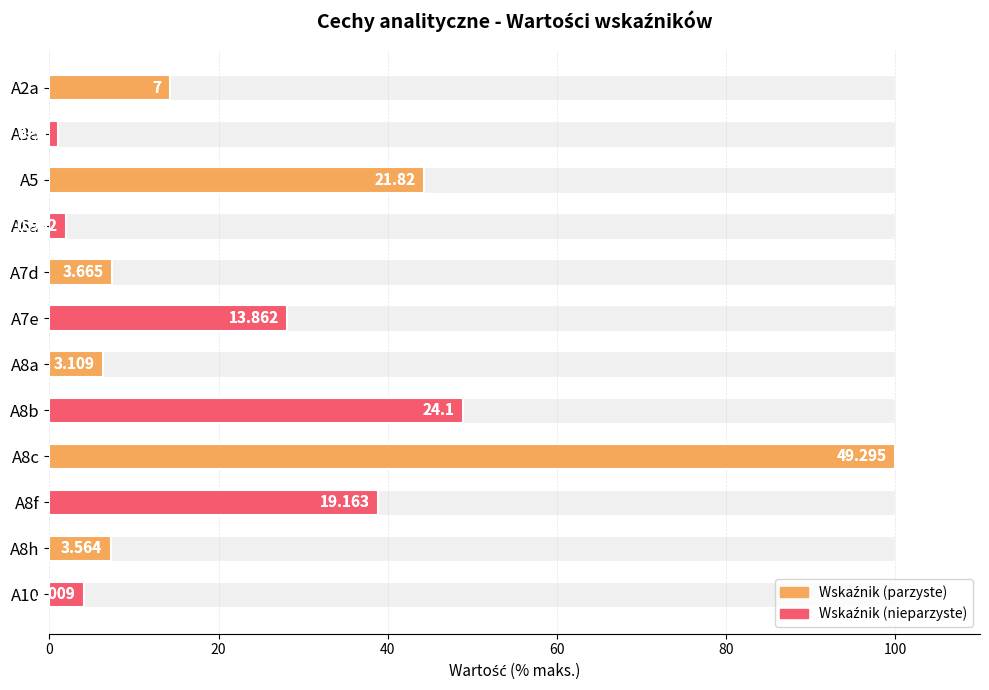

Are the bars grouped side by side (vs. stacked)?

No